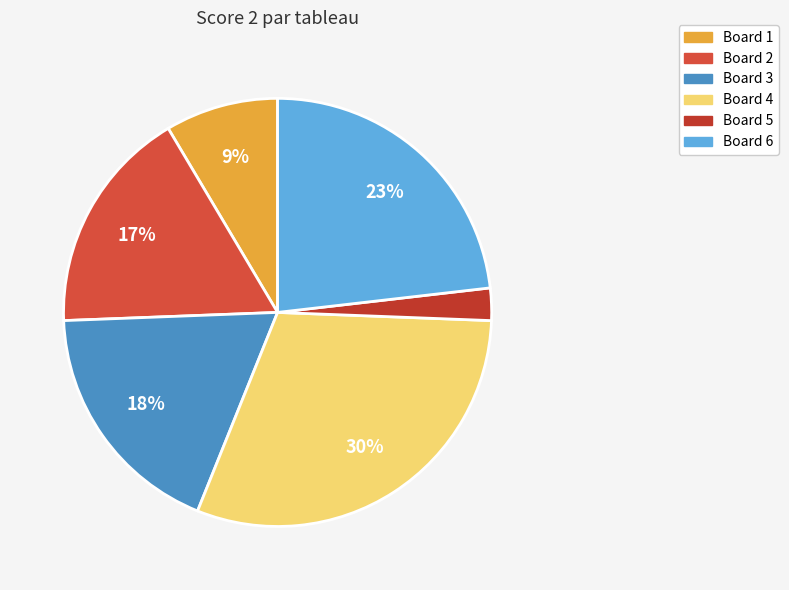

How many slices are in this pie chart?

6